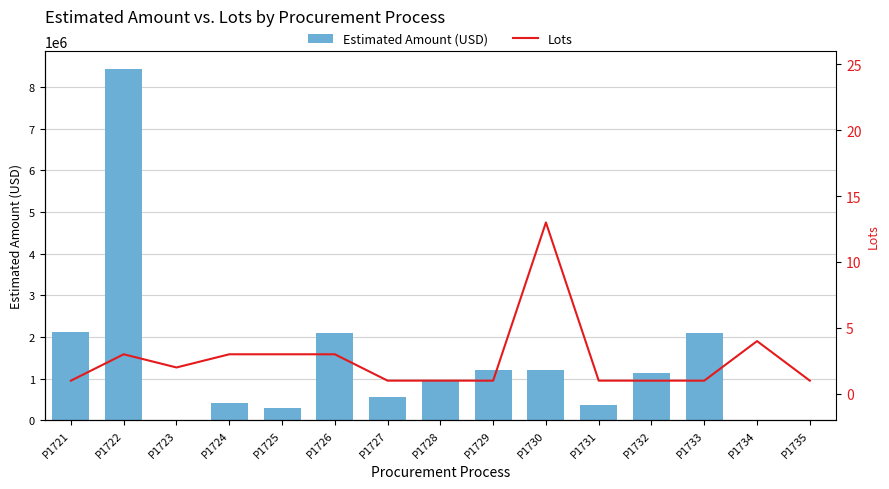

Which series has the widest spread of values?

Estimated Amount (USD)